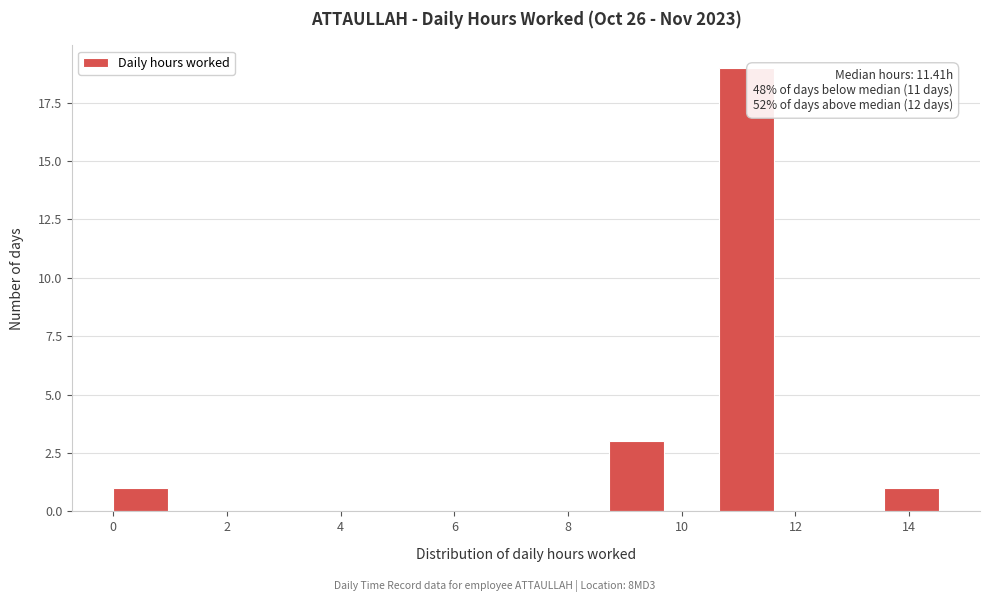

Which range on the x-axis has the tallest bar?

10.6 to 11.6